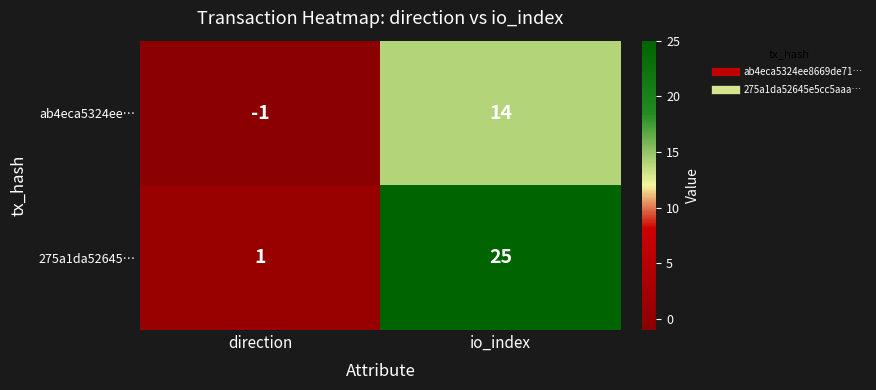

What is the difference between the ab4eca5324ee… values at io_index and direction?

15